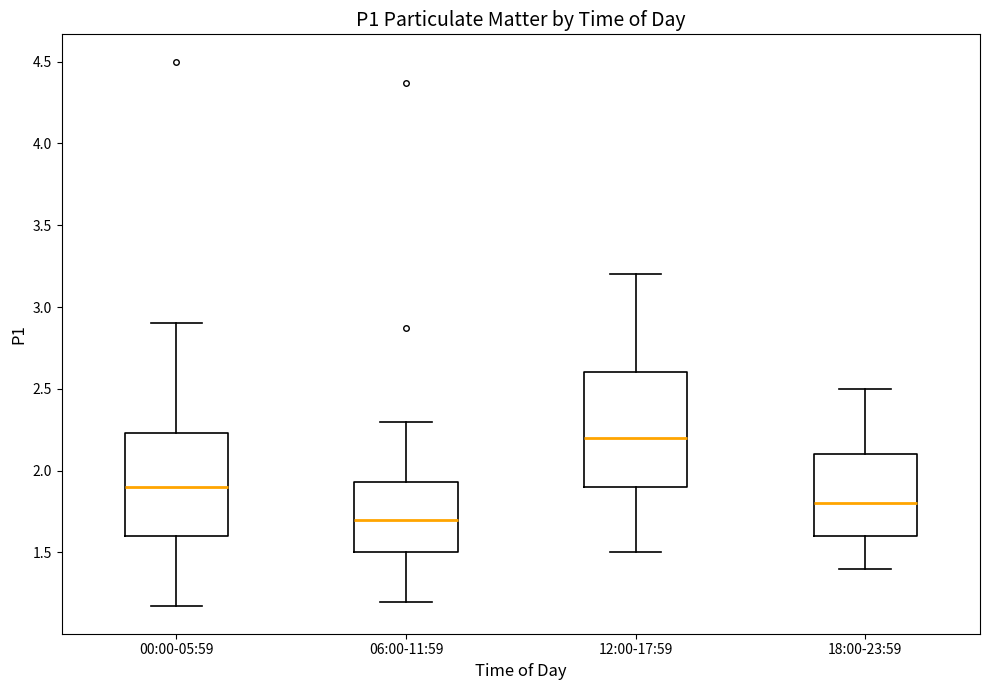

Comparing the boxes themselves (not the whiskers), which one is the tallest?

12:00-17:59